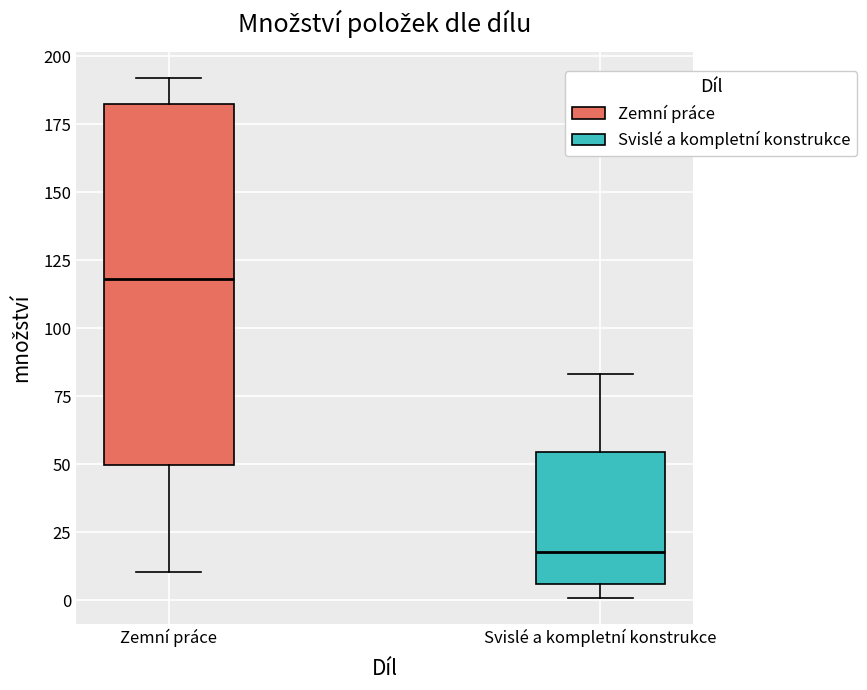

Which box has the highest median line?

Zemní práce